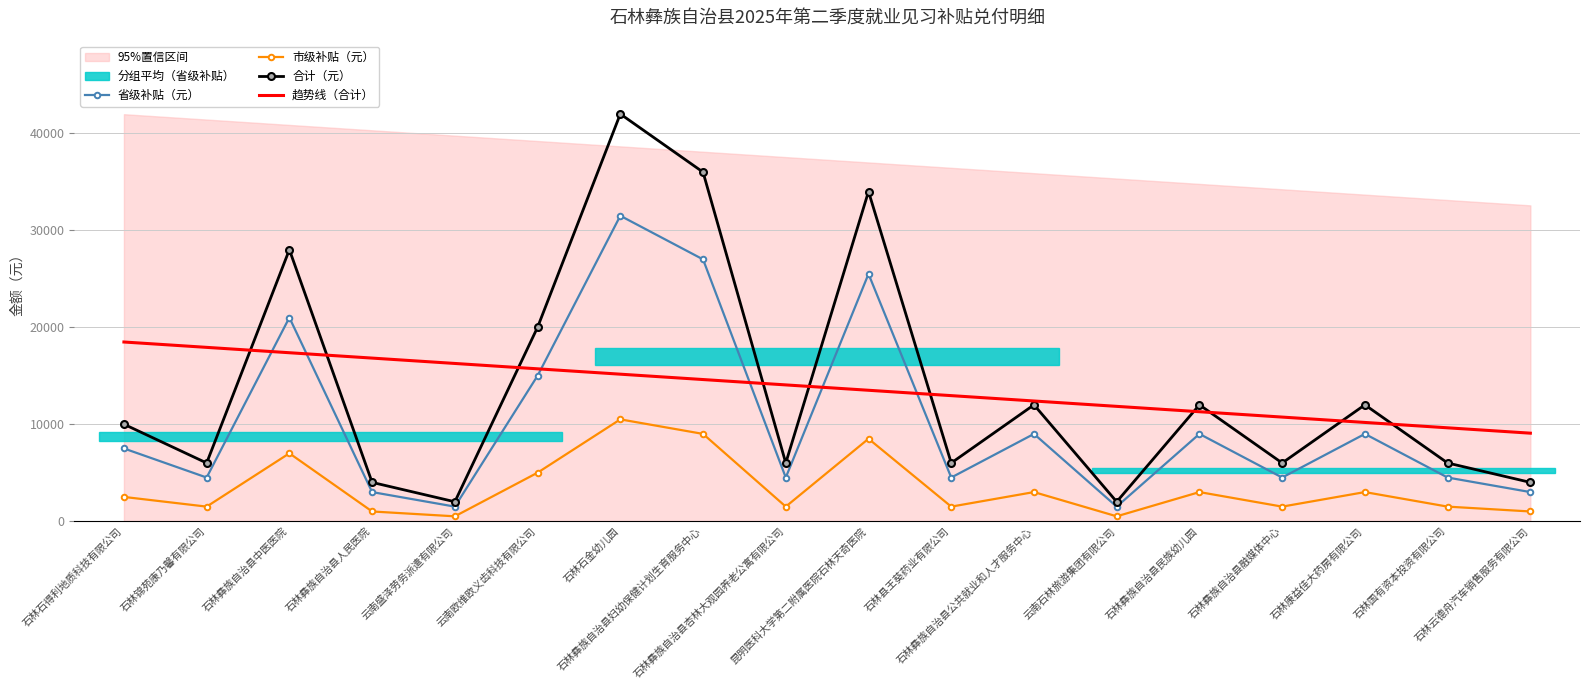

At which category is the sum across all series the highest?

石林石金幼儿园